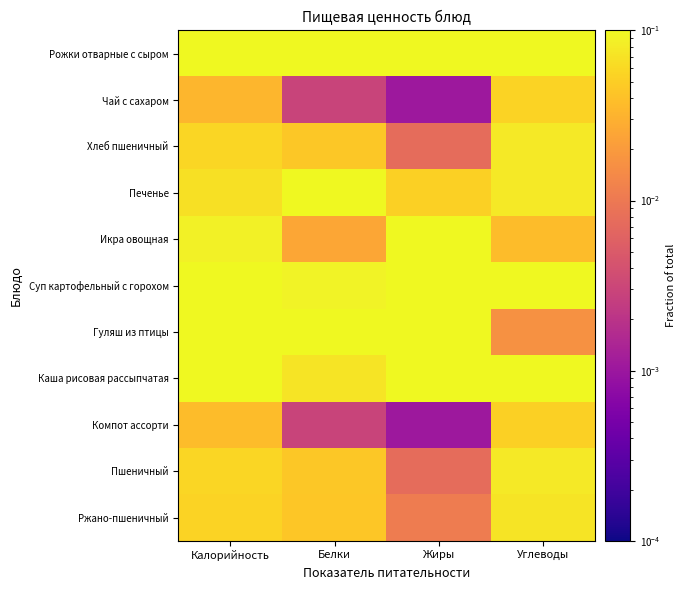

Rank the series by their maximum value, from highest to lowest.

Печенье, Рожки отварные с сыром, Гуляш из птицы, Икра овощная, Каша рисовая рассыпчатая, Суп картофельный с горохом, Хлеб пшеничный, Пшеничный, Ржано-пшеничный, Чай с сахаром, Компот ассорти